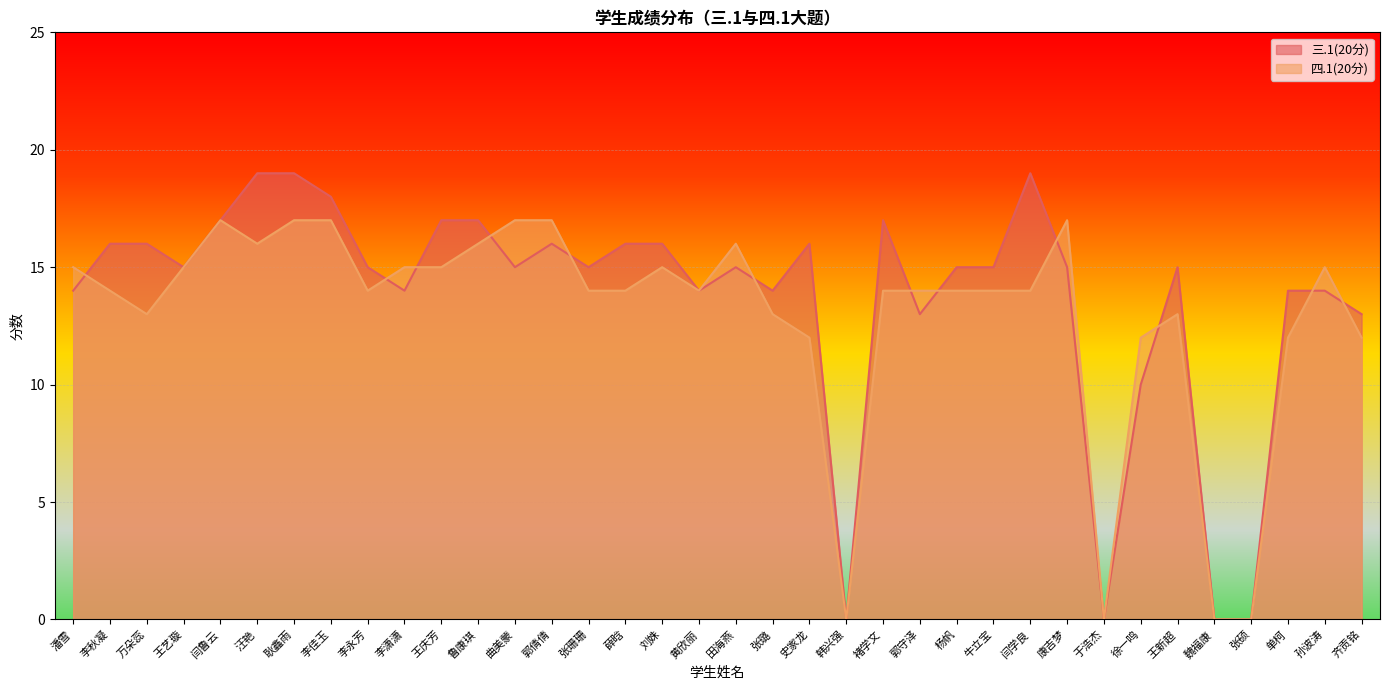

Which series ends up on top after the final intersection of 三.1(20分) and 四.1(20分)?

三.1(20分)